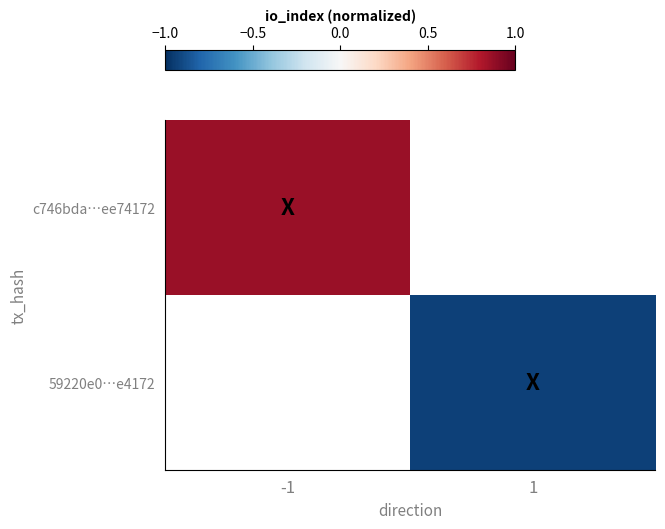

How many data points does each series have?

2